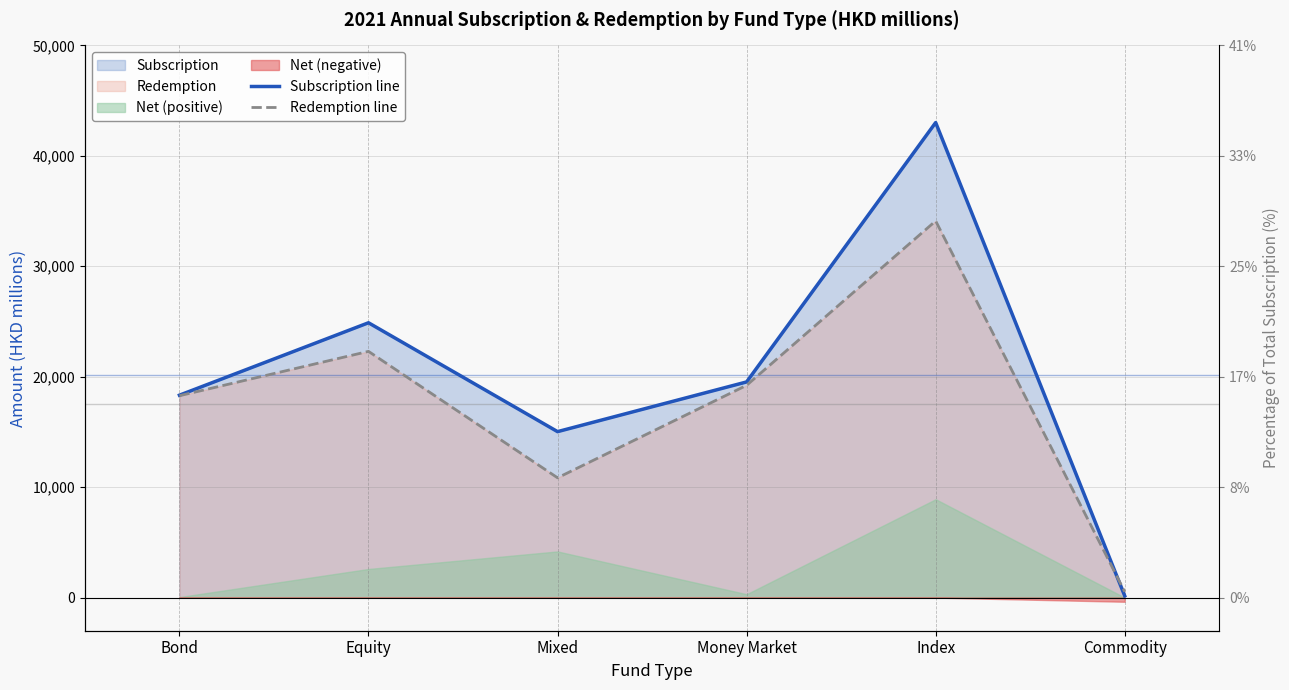

Rank the series by their average value, from highest to lowest.

Subscription line, Redemption line